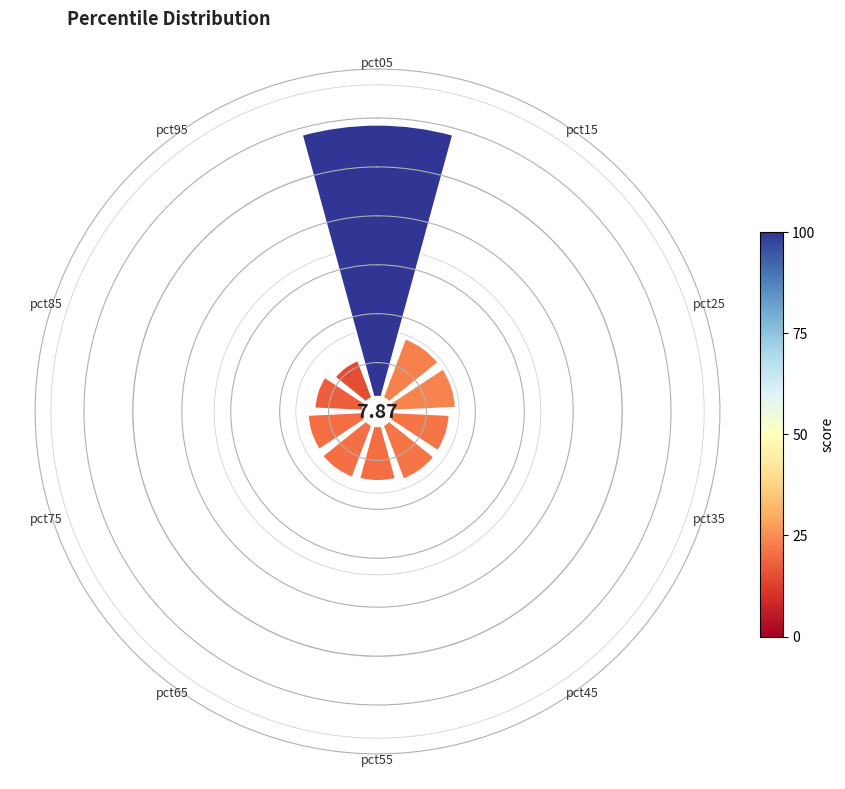

Is it true that 9 is 17% of the pie?

False